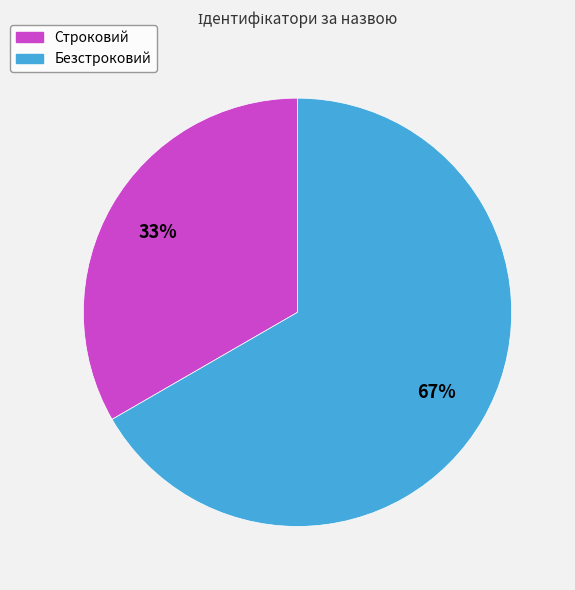

To the nearest percent, what is the combined percentage of Строковий and Безстроковий?

100%